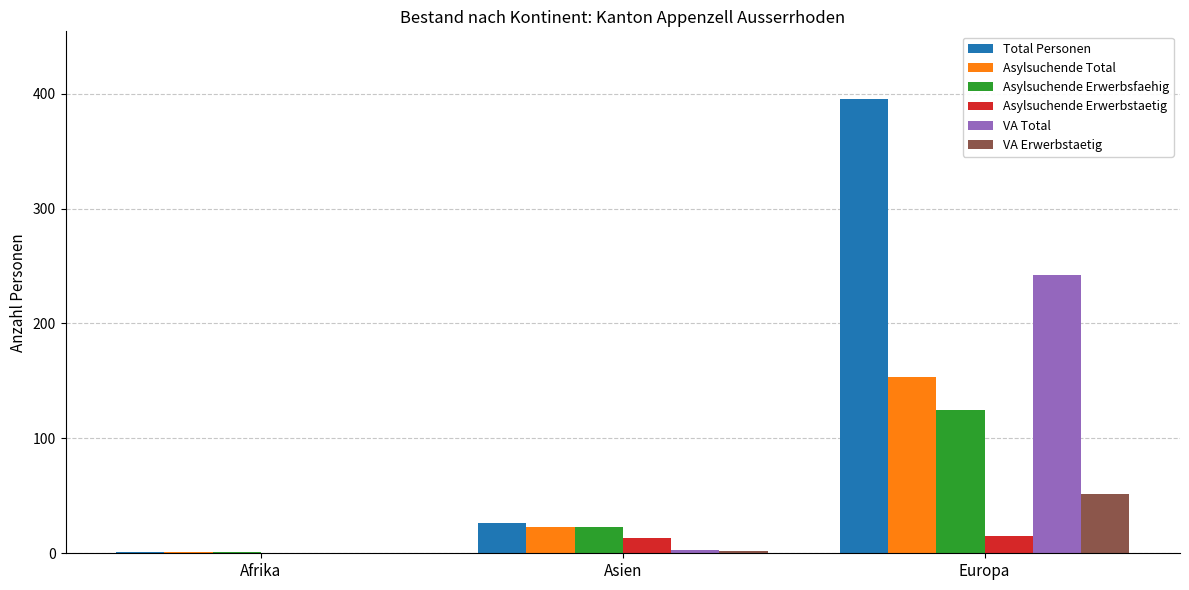

What are all the series names shown in the legend?

Total Personen, Asylsuchende Total, Asylsuchende Erwerbsfaehig, Asylsuchende Erwerbstaetig, VA Total, VA Erwerbstaetig